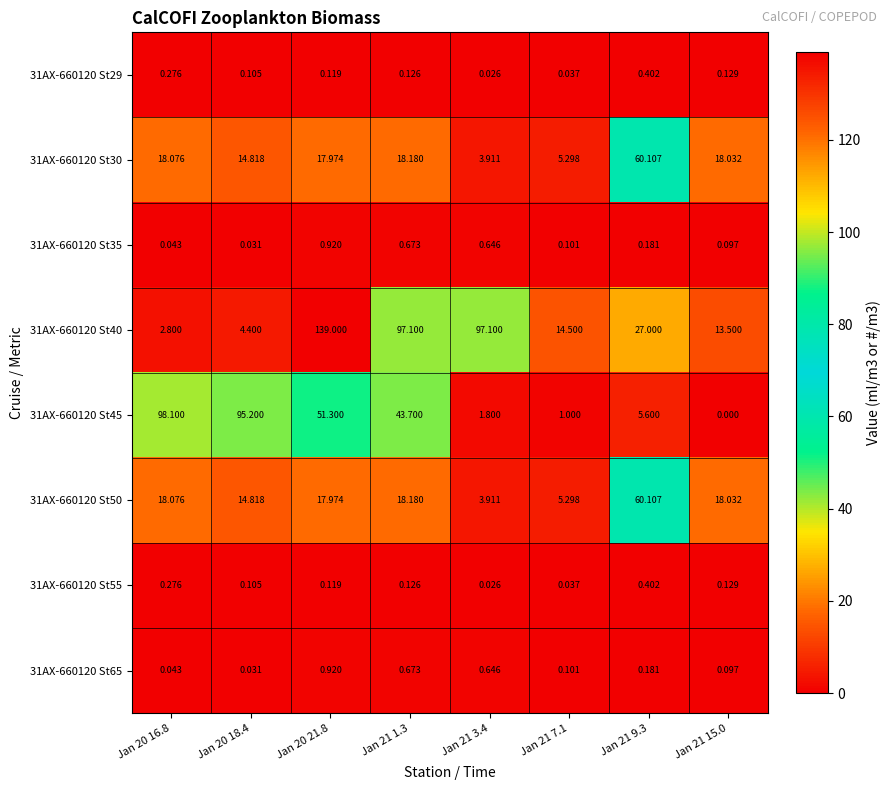

At how many categories does at least one series exceed 73?

5